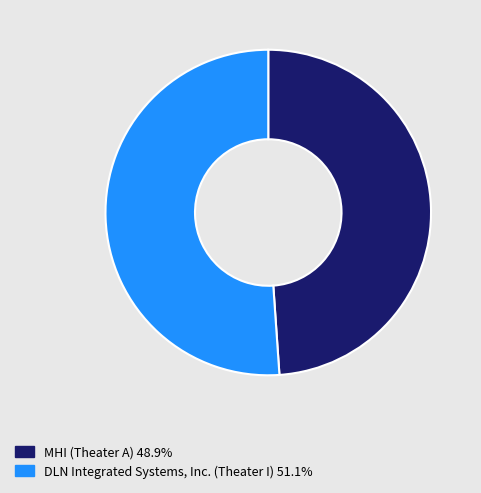

What is the ratio of the value at DLN Integrated Systems, Inc. (Theater I) 51.1% to the value at MHI (Theater A) 48.9%?

1.0